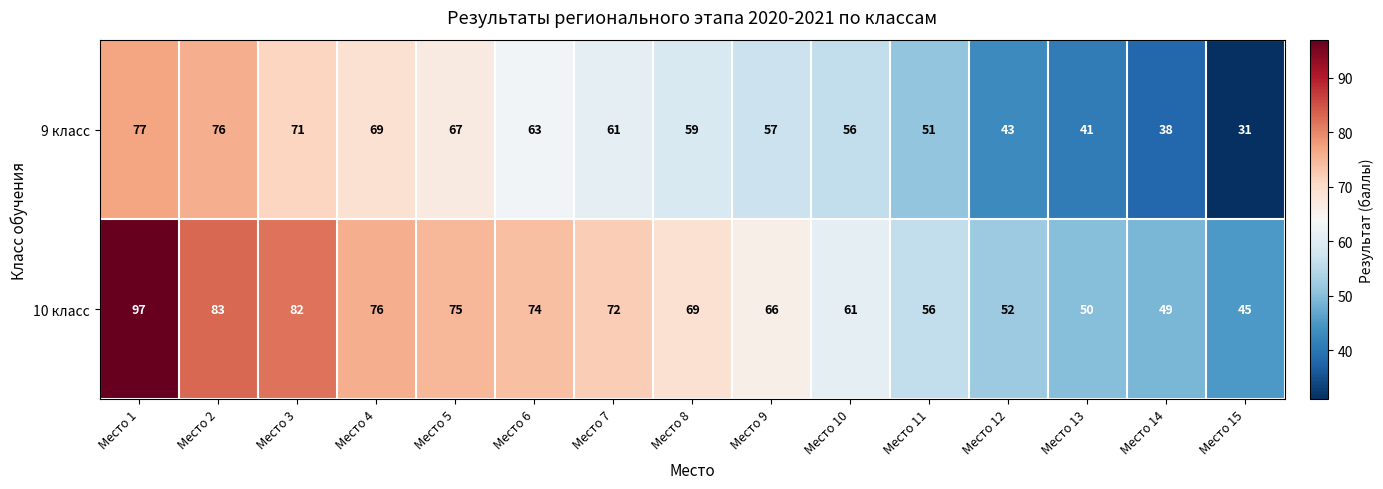

At Место 7, list the series in order from largest to smallest.

10 класс, 9 класс